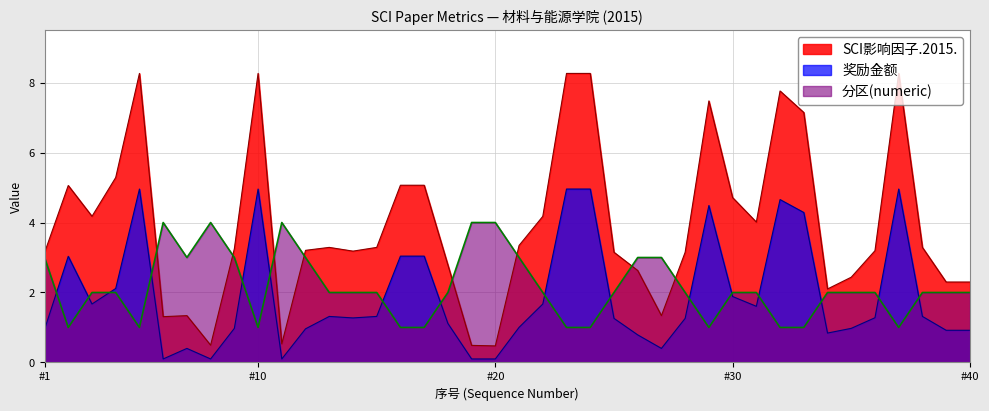

How many categories are shown in the chart?

40